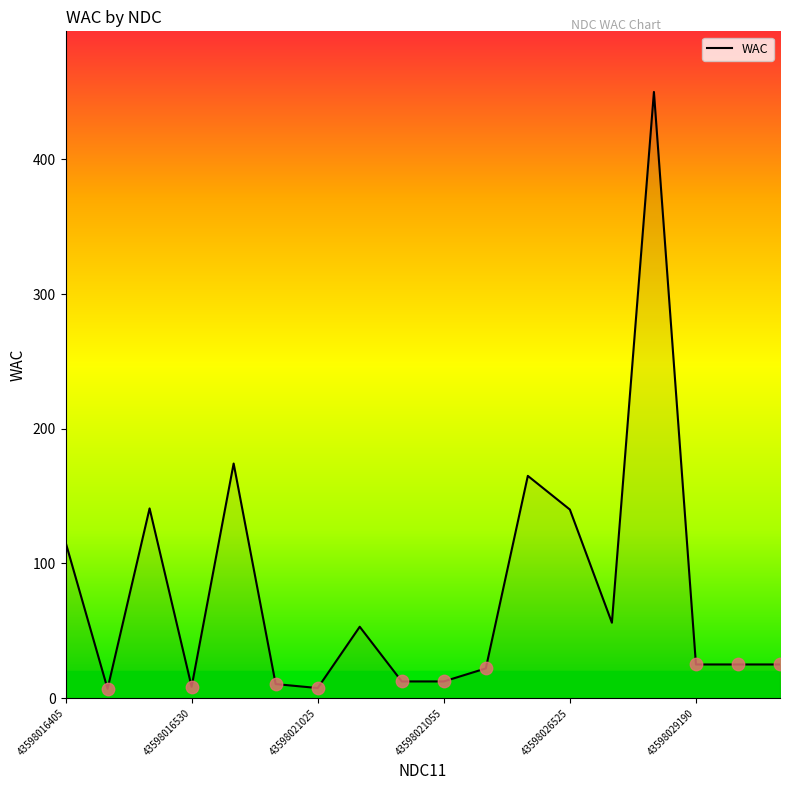

What is the maximum value shown in the chart?

450.0